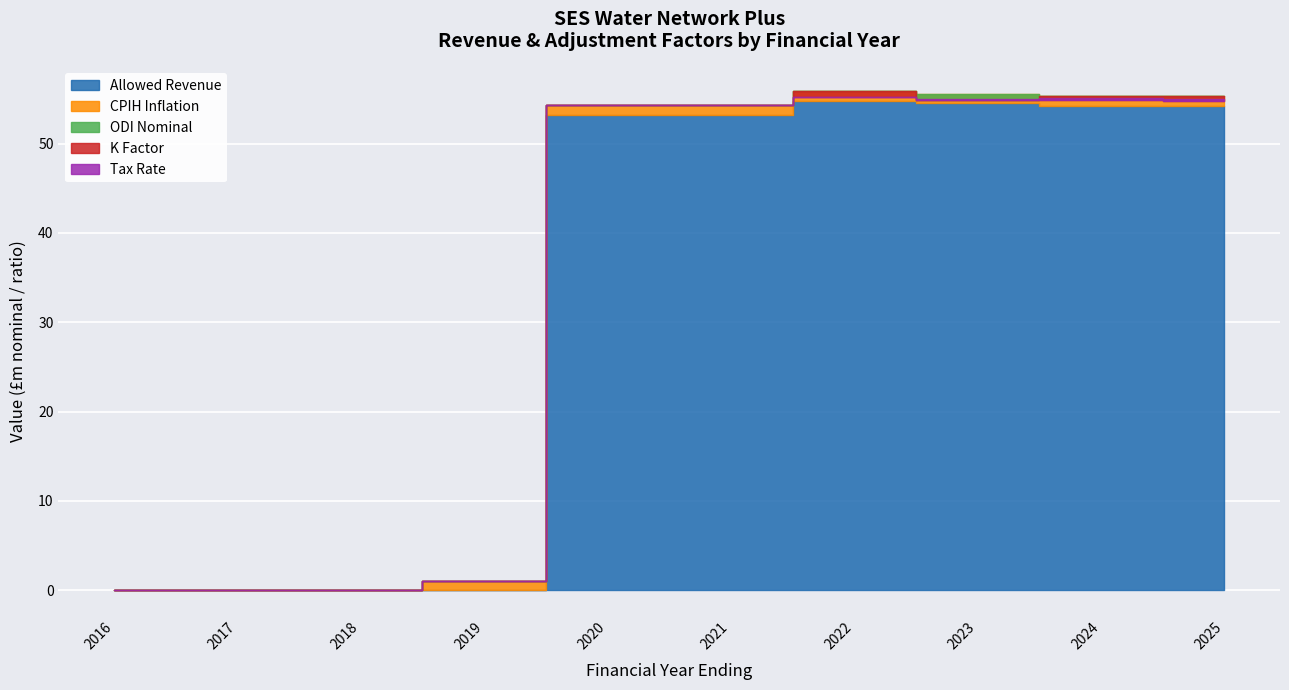

Reading left to right, what are all the values shown in this chart?

Allowed Revenue: 0.0	0.0	0.0	0.0	53.2	53.2	54.8	54.5	54.2	54.2
CPIH Inflation: 0.0	0.0	0.0	1.0	1.0	1.1	1.1	1.1	1.1	1.1
ODI Nominal: 0.0	0.0	0.0	0.0	0.0	0.0	0.0	-0.8	0.0	0.0
K Factor: 0.0	0.0	0.0	0.0	0.0	0.0	-0.6	0.0	-0.5	-0.5
Tax Rate: 0.0	0.0	0.0	0.0	0.0	0.0	0.0	0.2	0.2	0.2